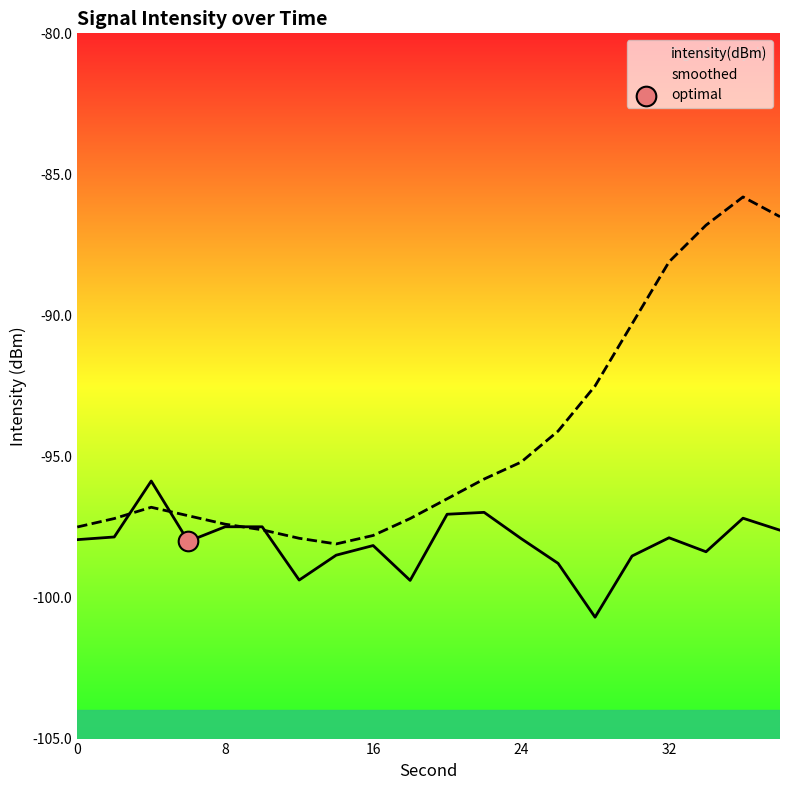

At how many categories does at least one series exceed -93?

6